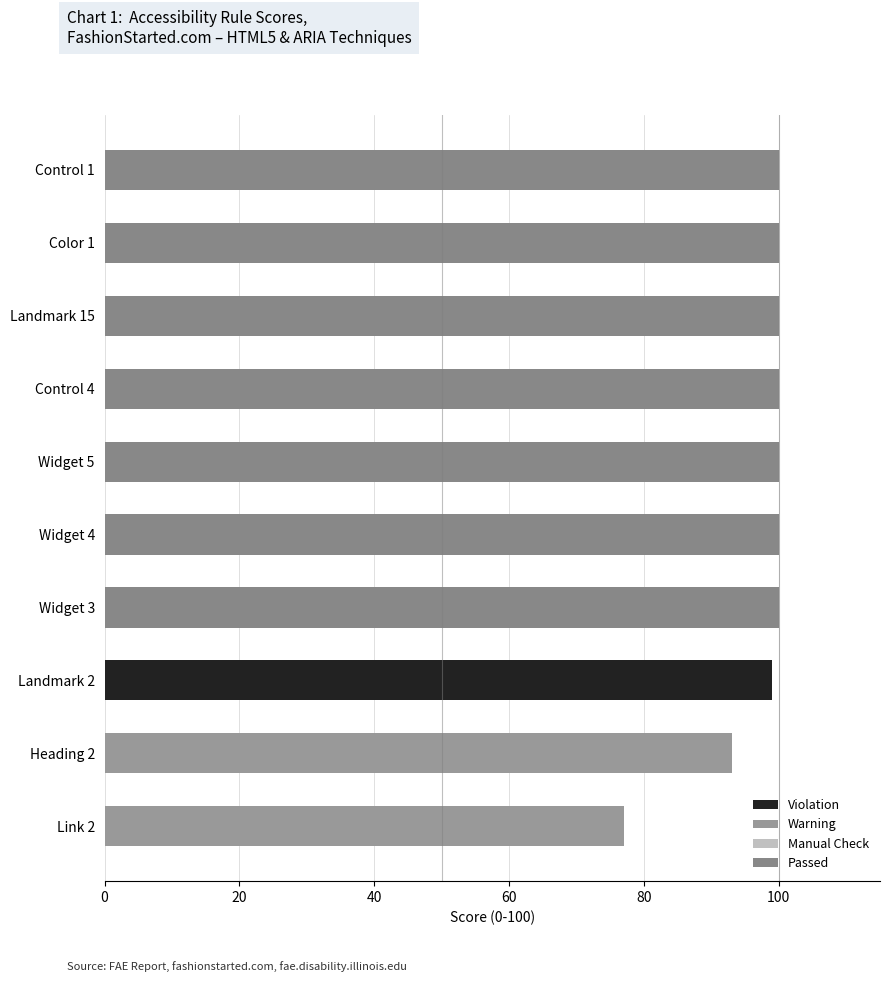

At which label is the value closest to 88?

Heading 2